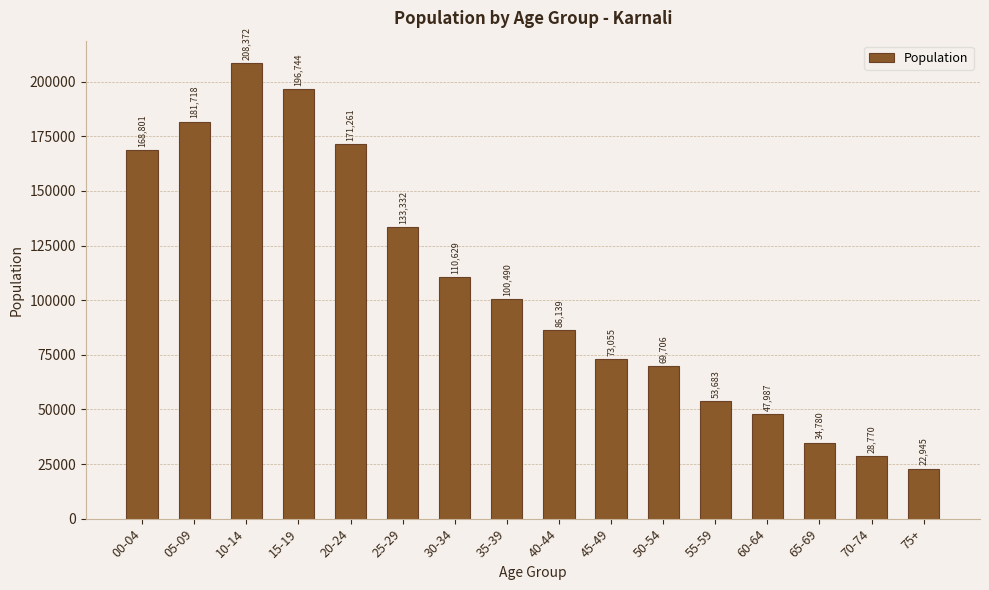

Reading left to right, what are all the values shown in this chart?

00-04=168801	05-09=181718	10-14=208372	15-19=196744	20-24=171261	25-29=133332	30-34=110629	35-39=100490	40-44=86139	45-49=73055	50-54=69706	55-59=53683	60-64=47987	65-69=34780	70-74=28770	75+=22945